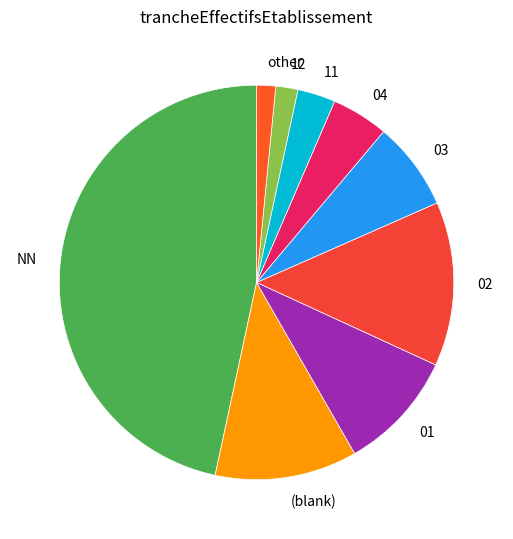

Is 11 the majority of the pie?

No